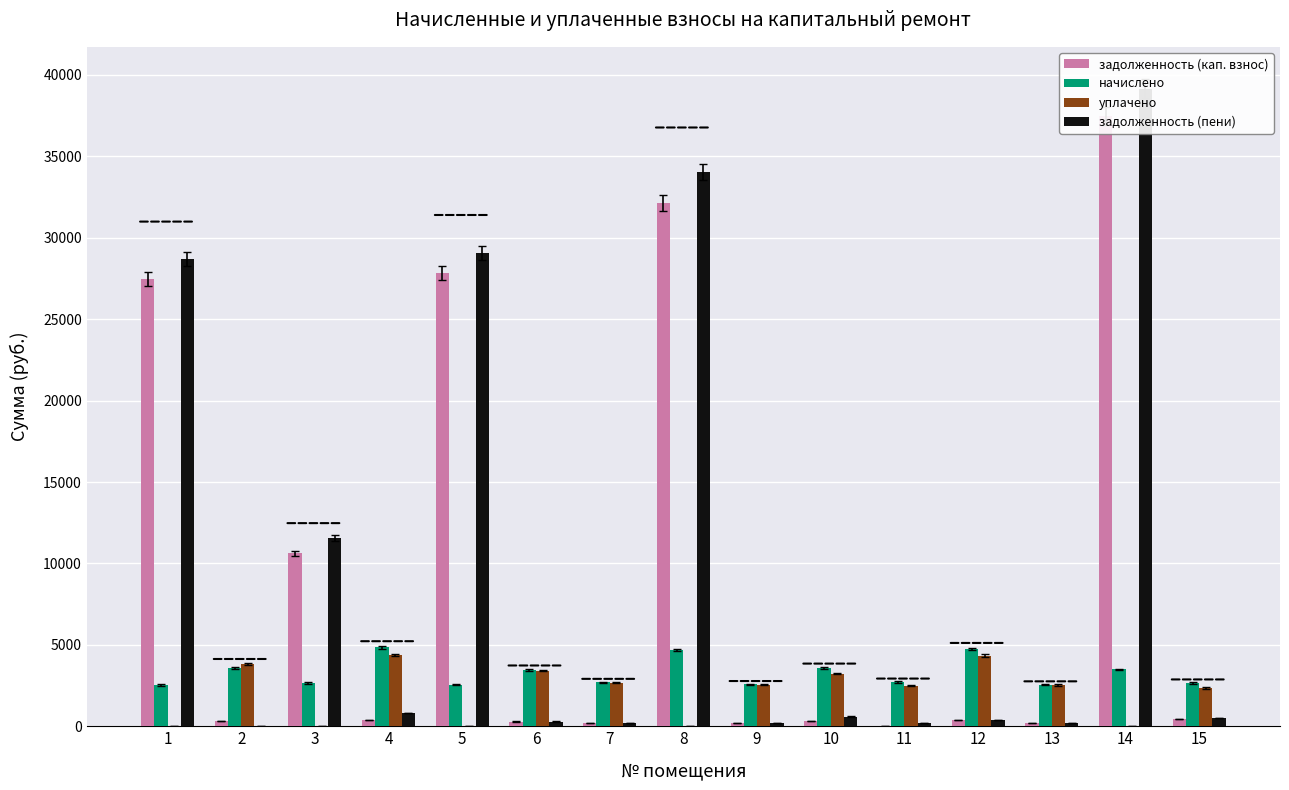

At which category is the sum across all series the highest?

14